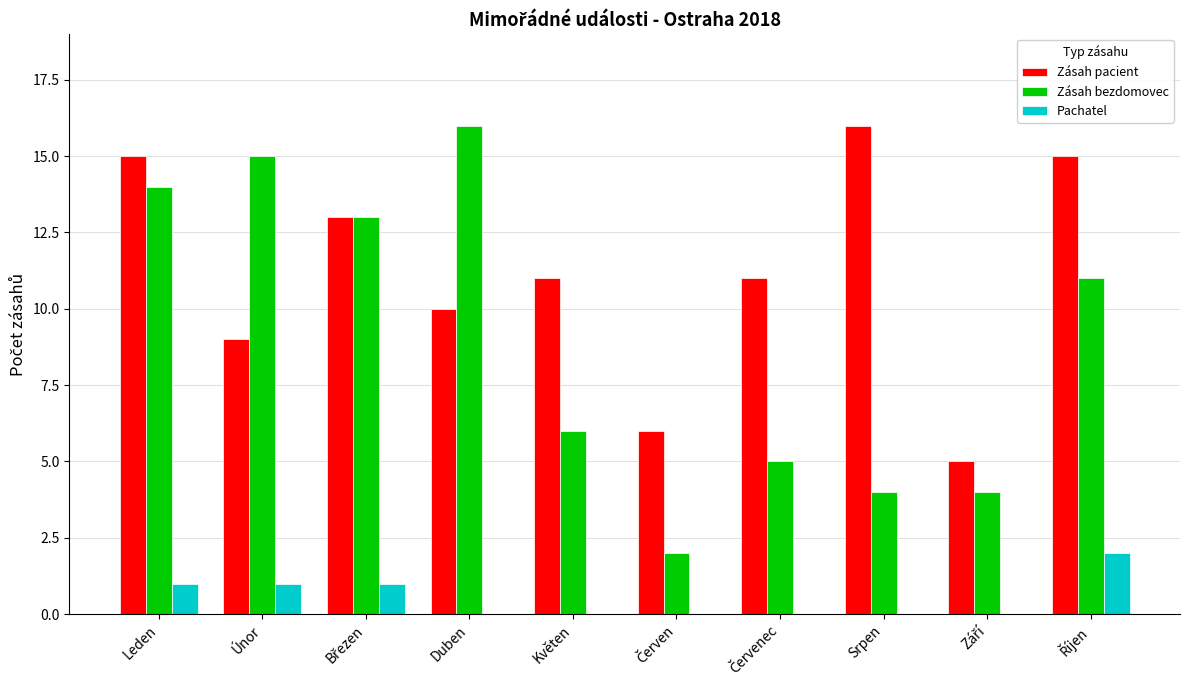

What is the greatest value displayed?

16